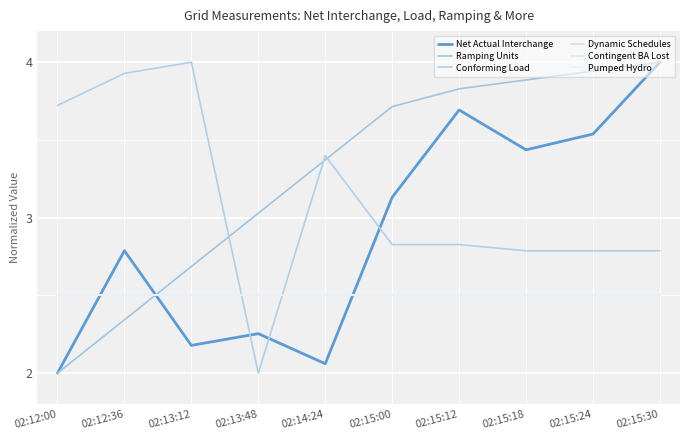

Rank the categories by Dynamic Schedules value from highest to lowest.

02:12:00, 02:12:36, 02:13:12, 02:13:48, 02:14:24, 02:15:00, 02:15:12, 02:15:18, 02:15:24, 02:15:30